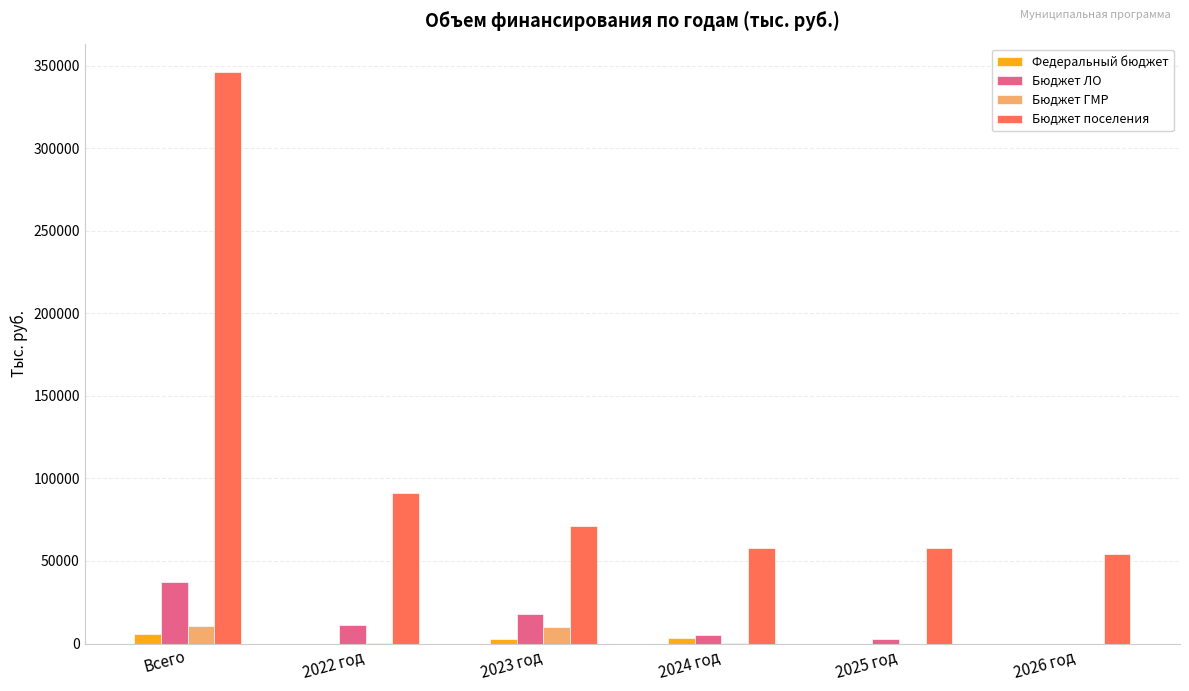

True or false: Бюджет поселения has a value of 71064.8 at 2023 год.

True